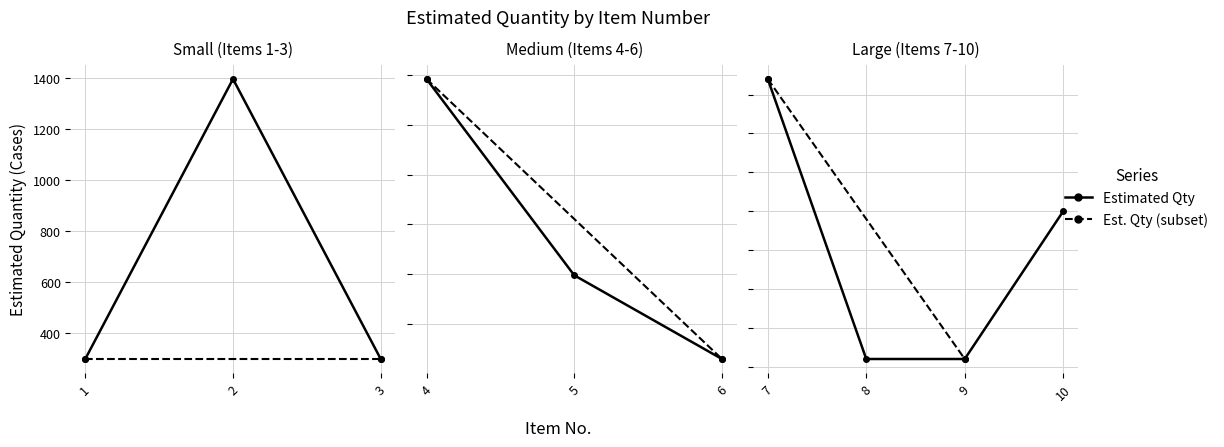

What is the change in value from 2 to 8?

-985